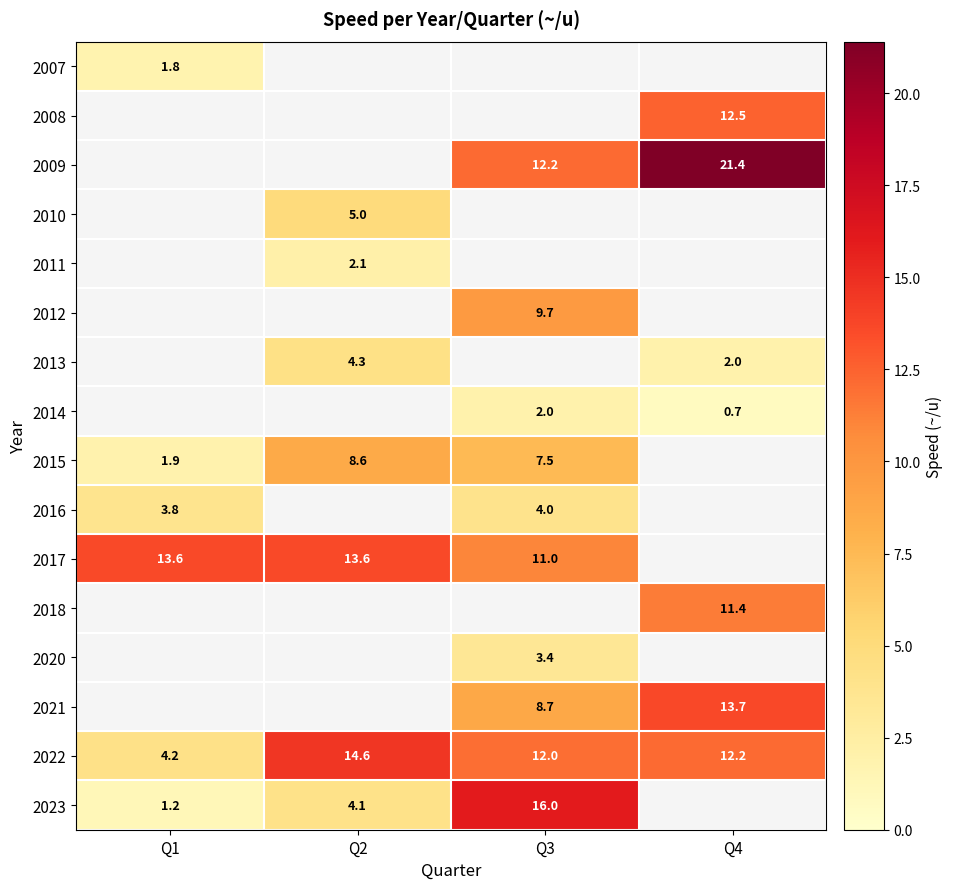

The value of 2017 at Q2 is 13.6. True or false?

True